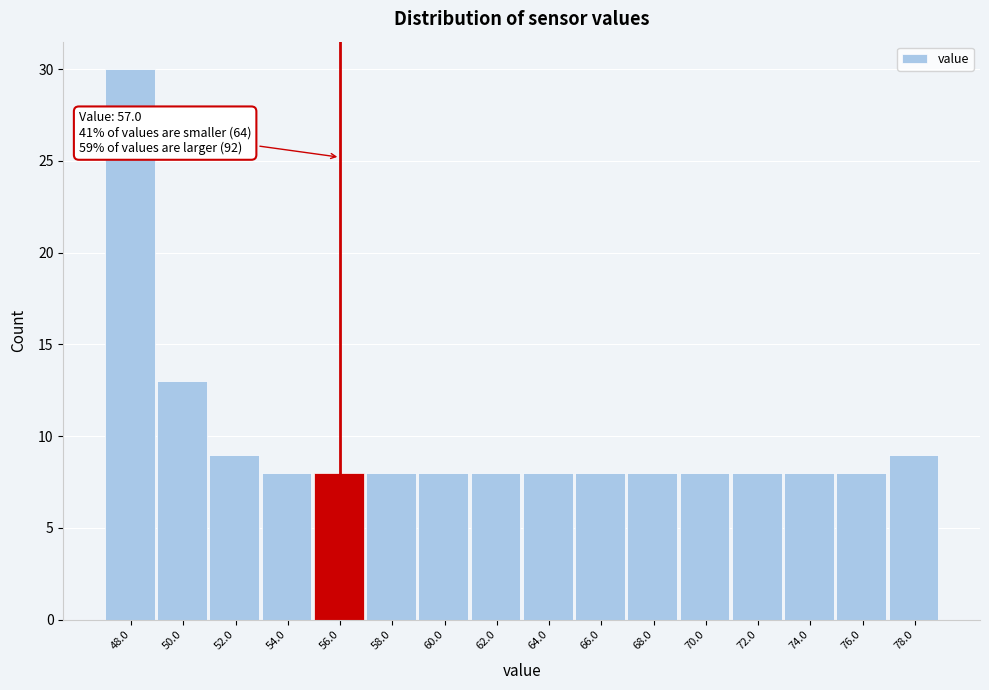

Reading right to left, extract all data points from this chart.

78.0=9	76.0=8	74.0=8	72.0=8	70.0=8	68.0=8	66.0=8	64.0=8	62.0=8	60.0=8	58.0=8	56.0=8	54.0=8	52.0=9	50.0=13	48.0=30